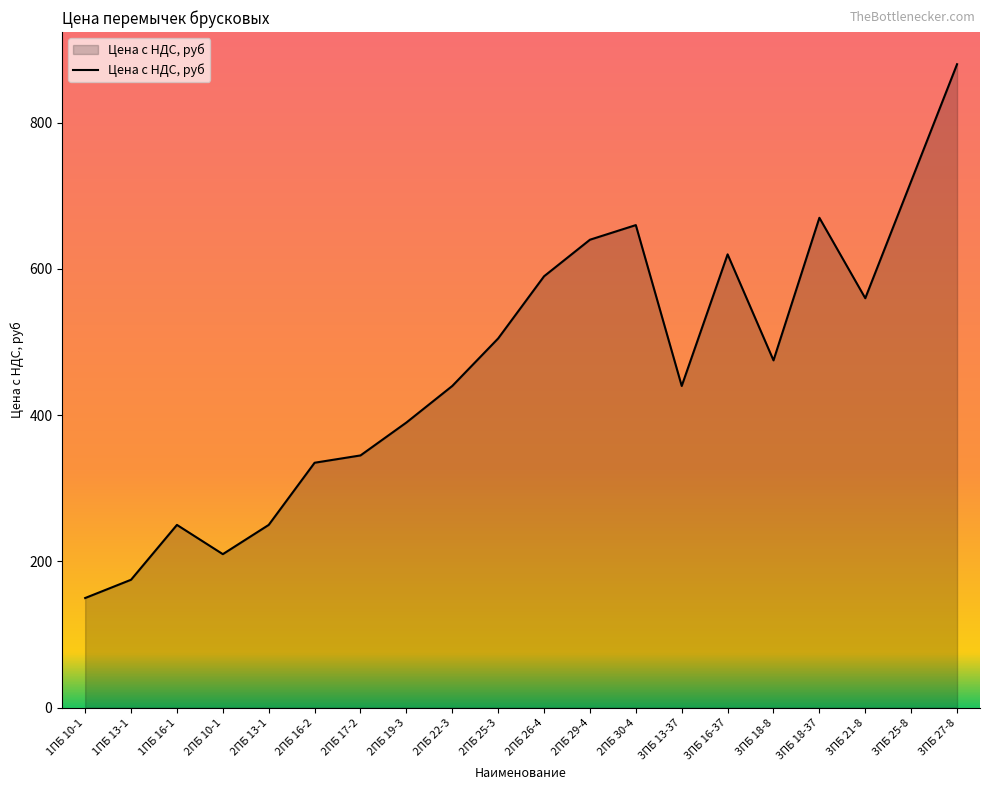

What is the sum of all values?

9305